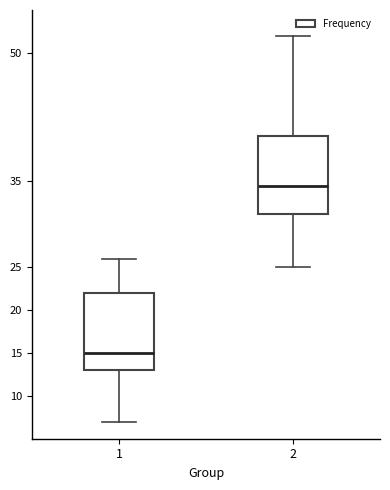

Reading left to right, read every box against the y-axis: the position of its median line, the range the box covers, and the ends of its whiskers. The values are not printed on the chart, so give them approximately, as read against the axis.

1: median 15.0, box 13.0 to 22.0, whiskers 7.0 to 26.0
2: median 34.5, box 31.5 to 40.5, whiskers 25.0 to 52.0